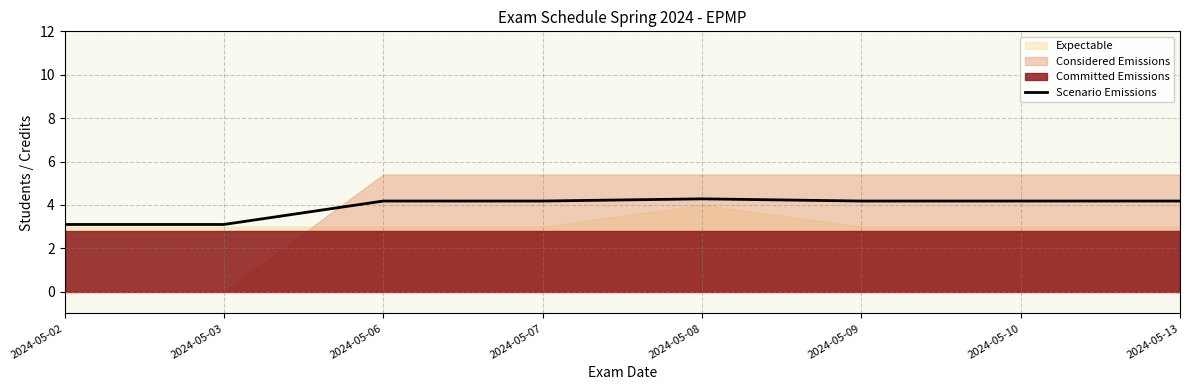

True or false: there are more than 1 points higher than both neighbors.

False